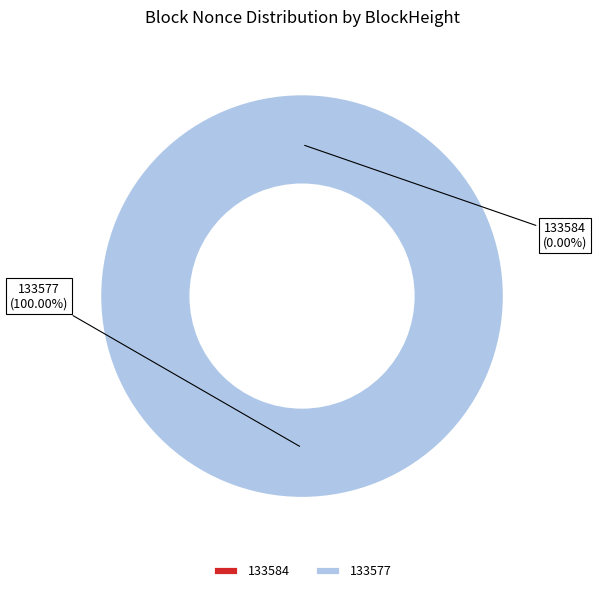

Which category has the smallest portion of the pie?

133584